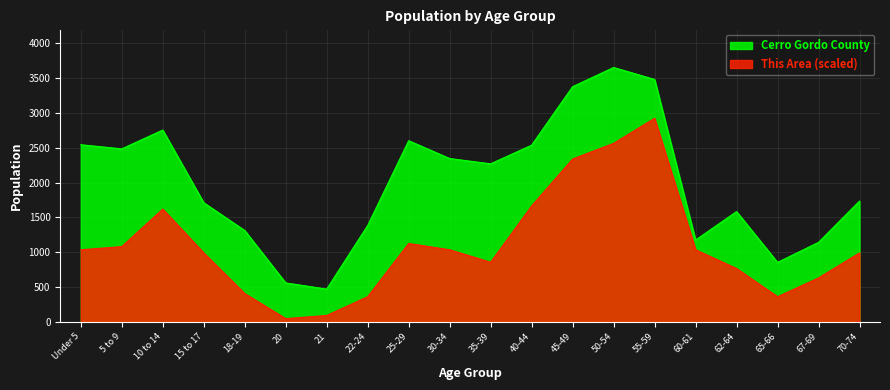

What is the difference between the maximum and minimum values in the Cerro Gordo County series?

3184.0